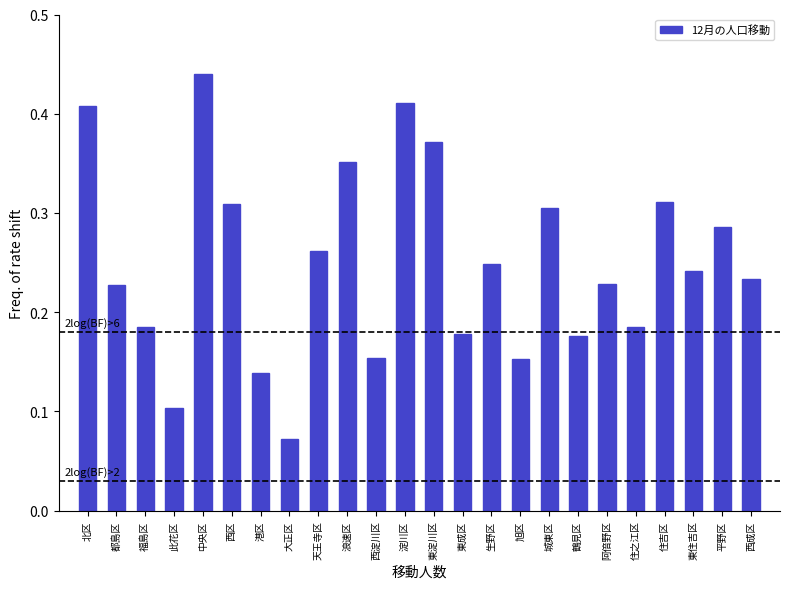

What is the change in value from 西淀川区 to 東住吉区?

+0.1